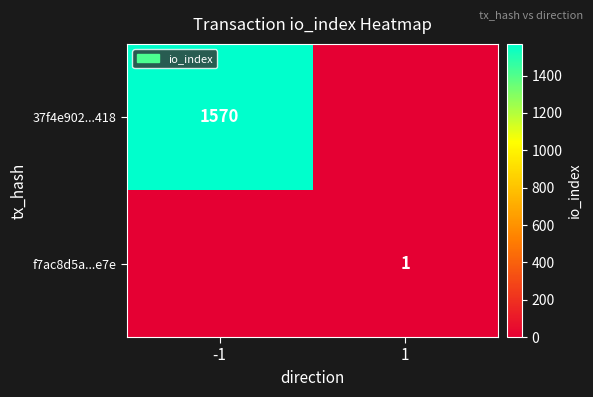

The value of 37f4e902...418 at -1 is 1570. True or false?

True